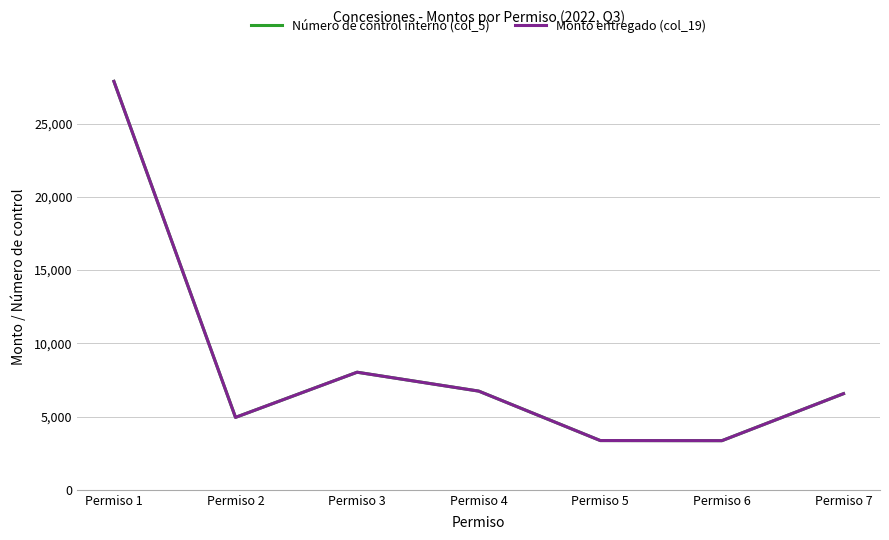

Which series has the widest spread of values?

Número de control interno (col_5)